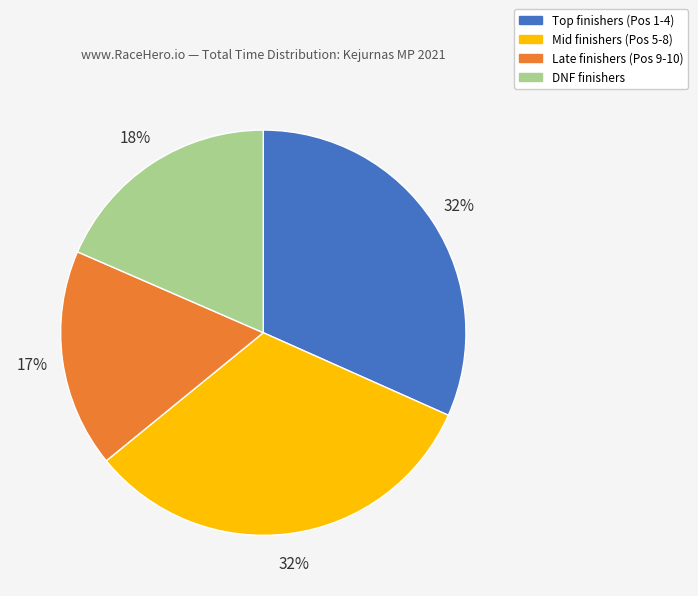

Does any single category account for the majority?

No